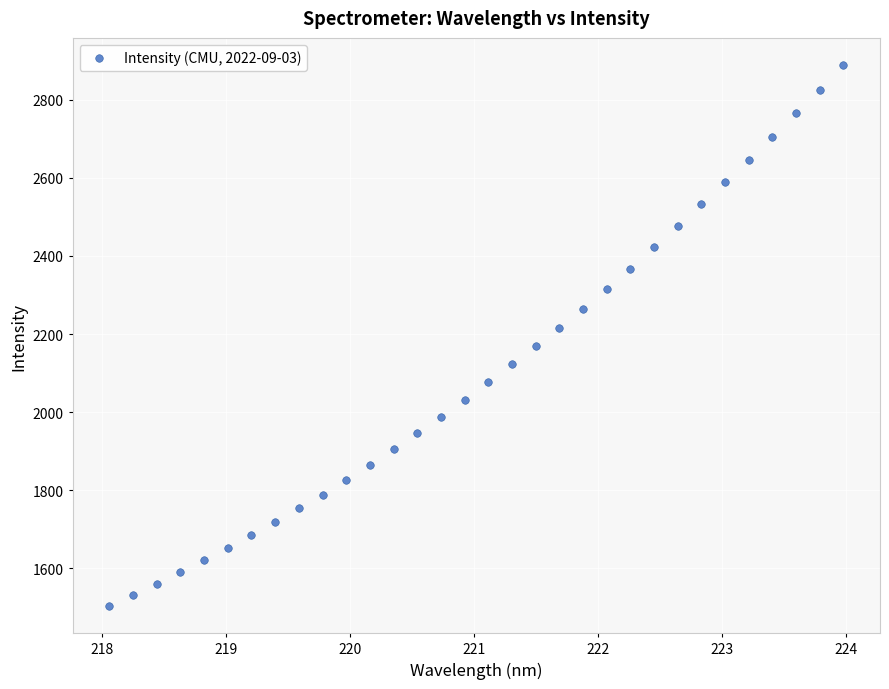

What is the range of X values (max minus min)?

5.9